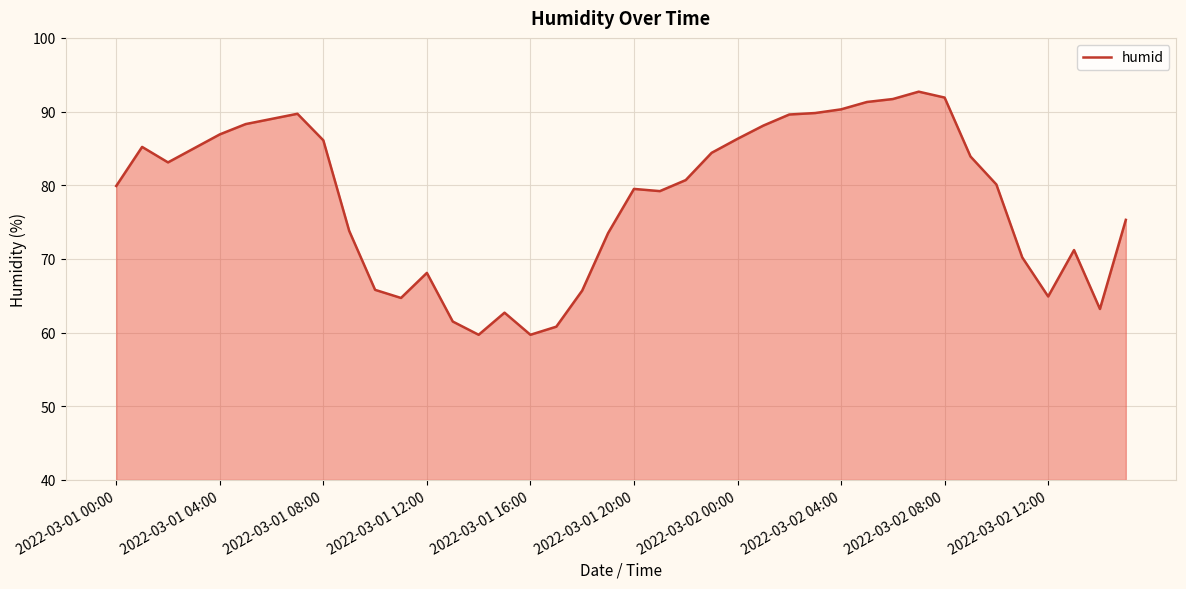

What is the greatest value displayed?

92.7